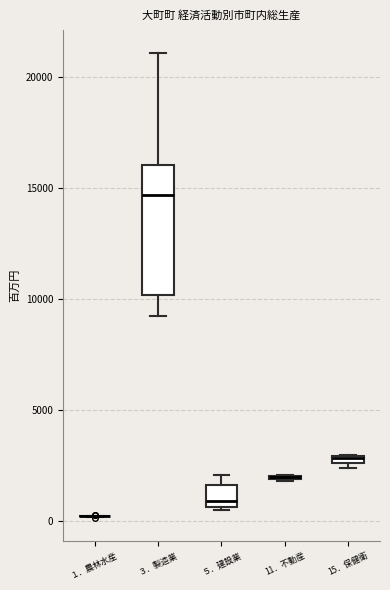

Where is the upper edge of the box for ５．建設業 on the y-axis? The values are not printed on the chart, so give them approximately, as read against the axis.

1500